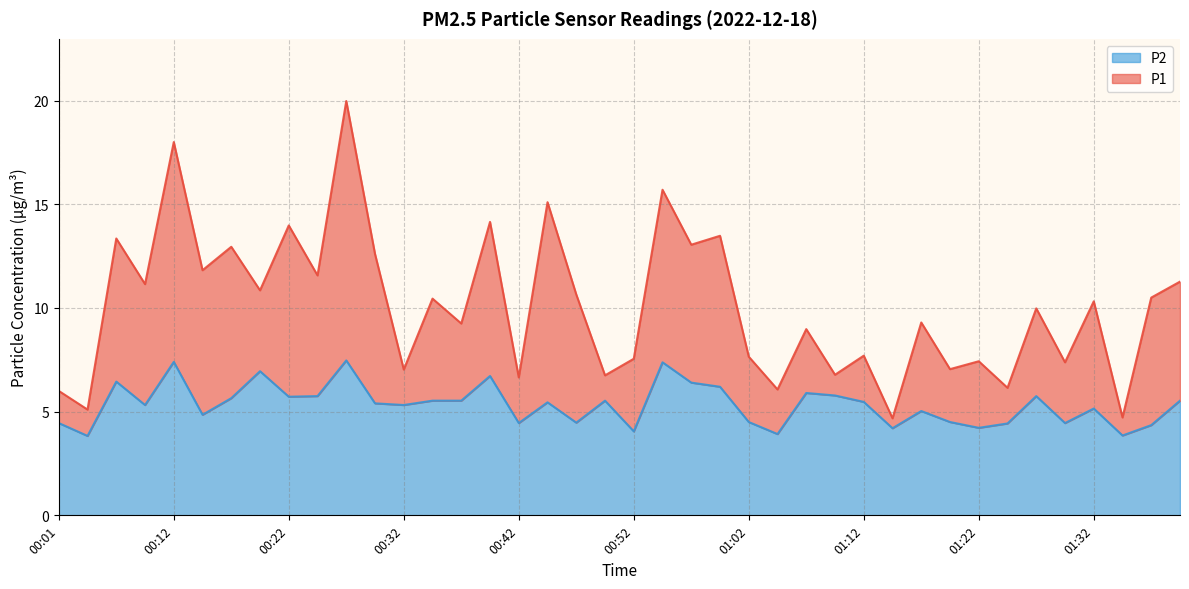

What is the difference between the second highest and minimum values in the P2 series?

3.6